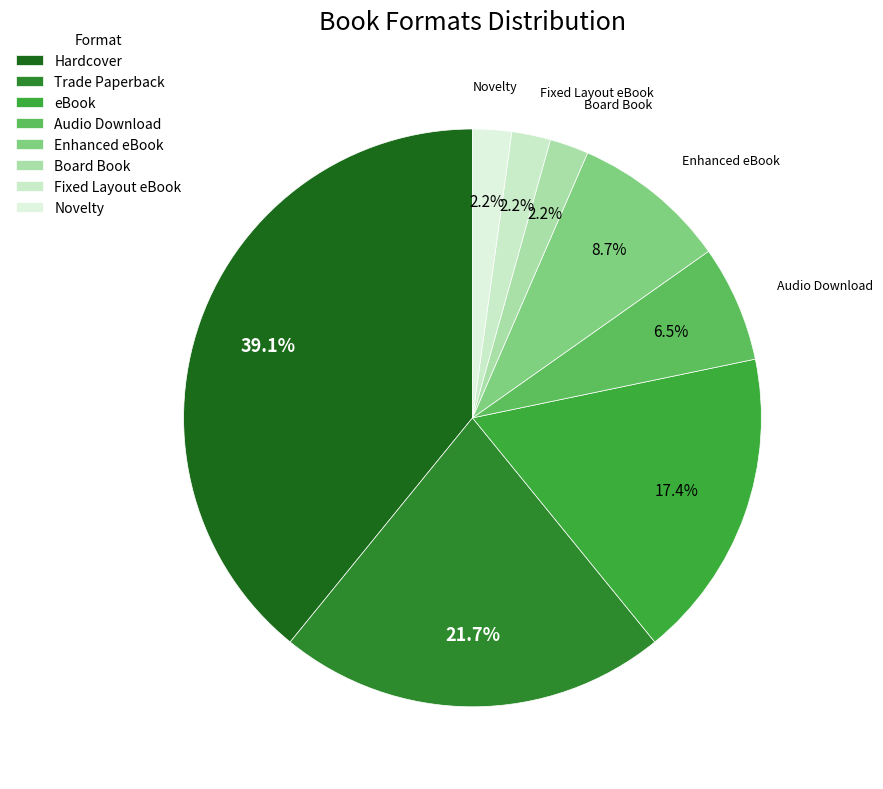

Which has a higher value, Enhanced eBook or Novelty?

Enhanced eBook